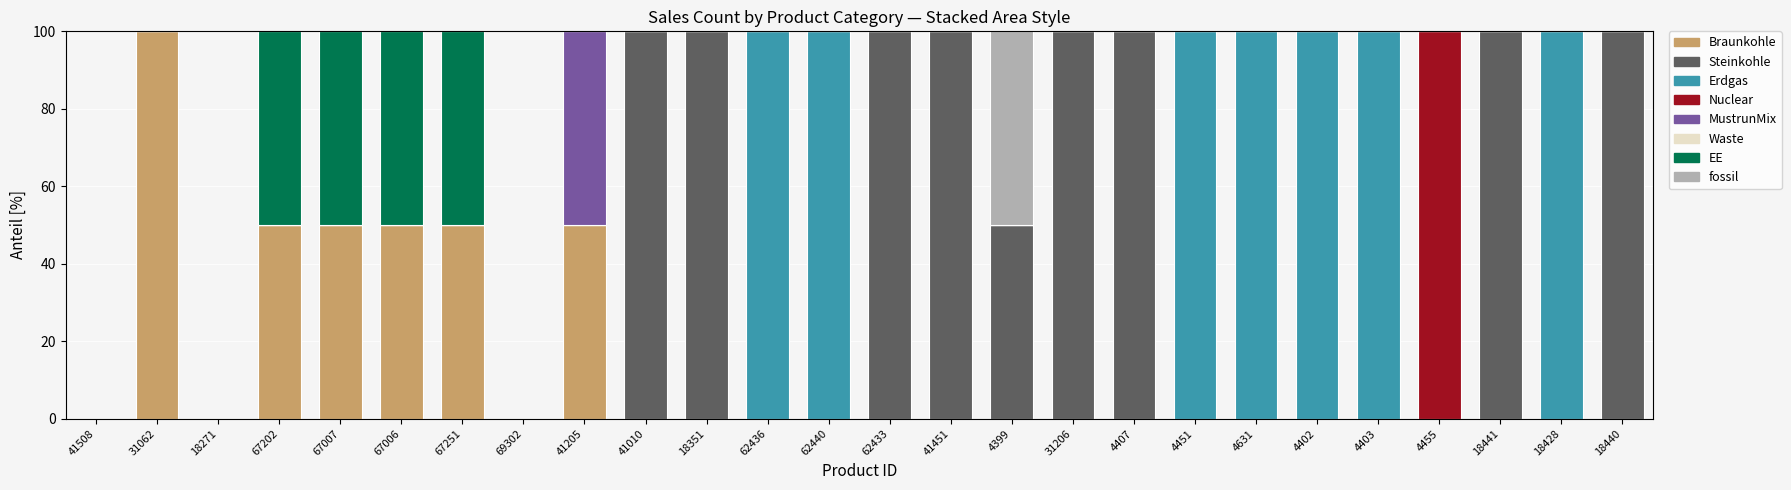

What is the highest value of the Braunkohle series?

100